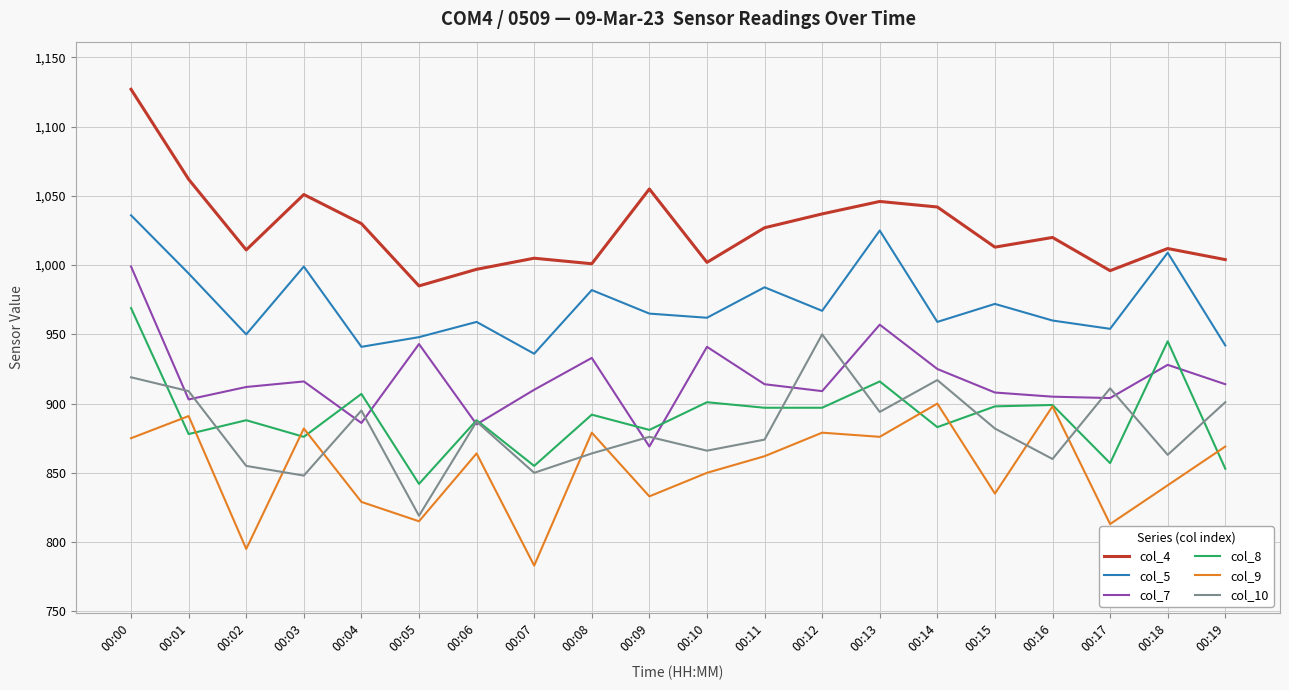

Does the chart have visible grid lines?

Yes